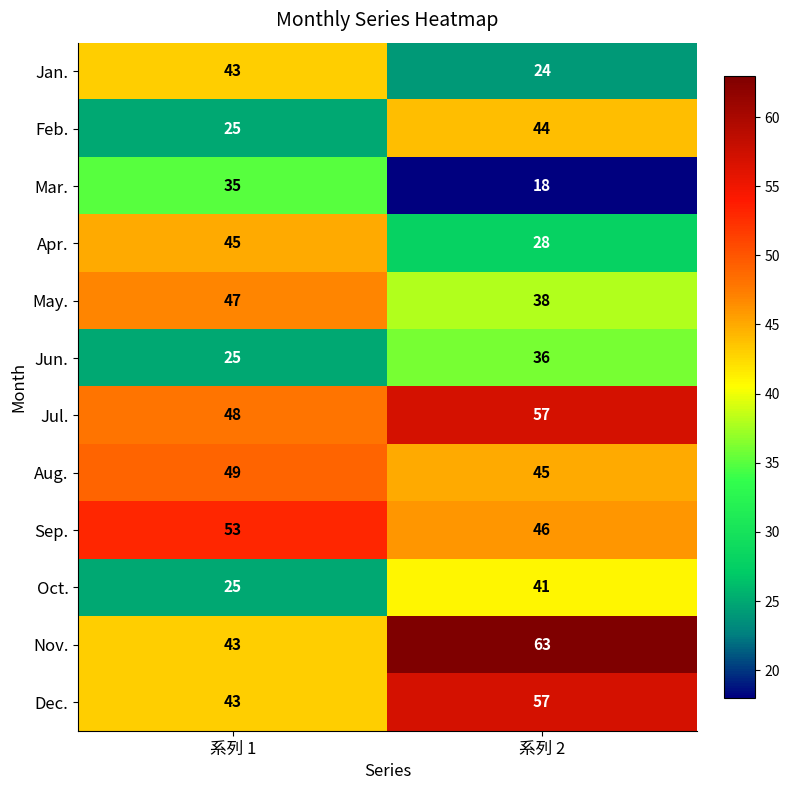

Which series has the widest spread of values?

Nov.